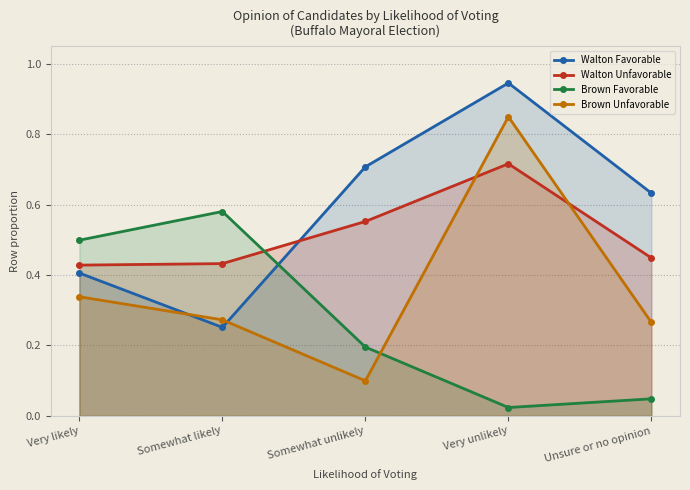

What is the label of the 2nd point from the right?

Very unlikely